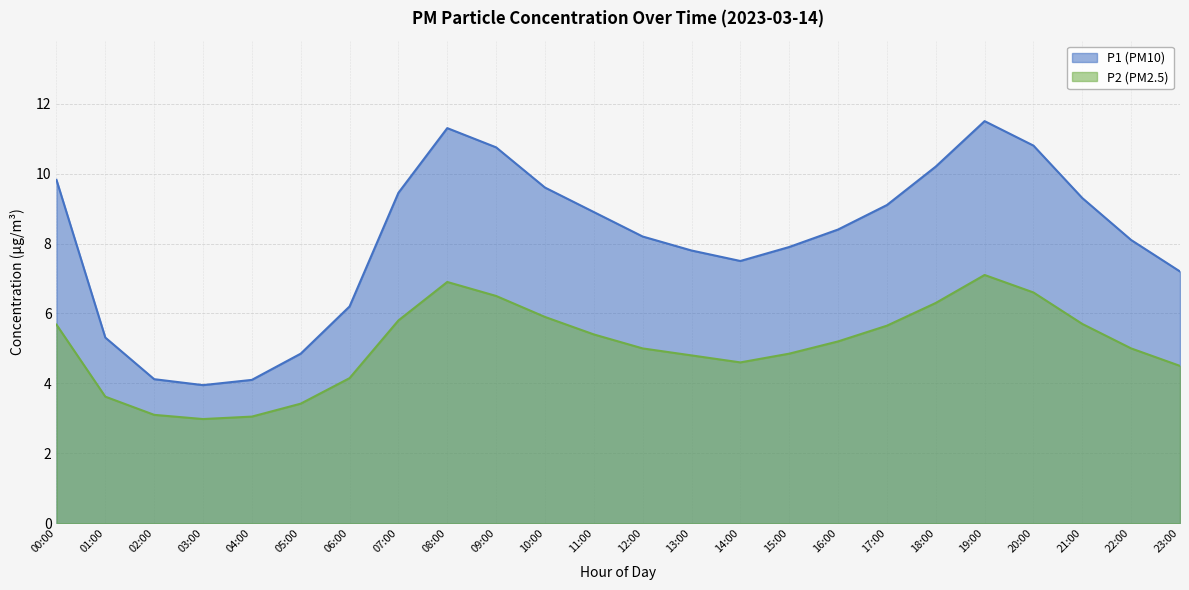

At how many categories does at least one series exceed 4?

23